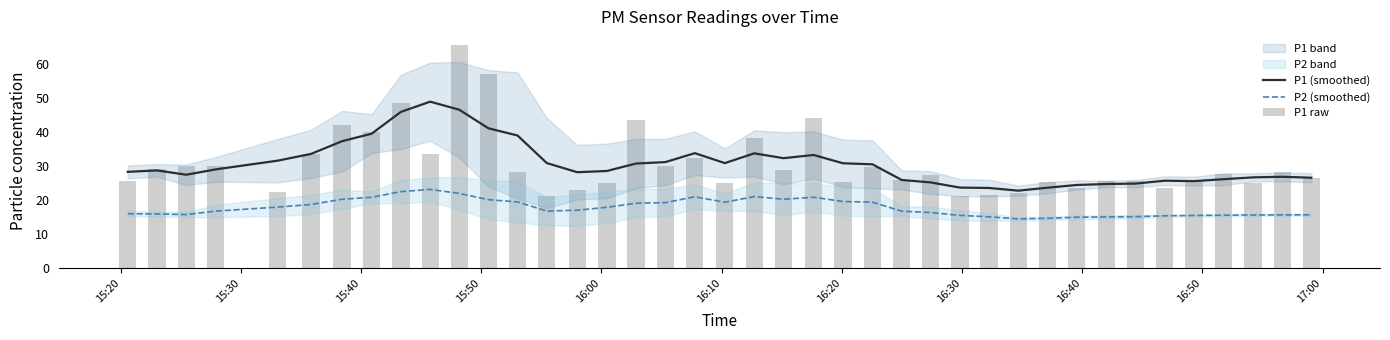

What is the sum of all P2 (smoothed) values?

710.8